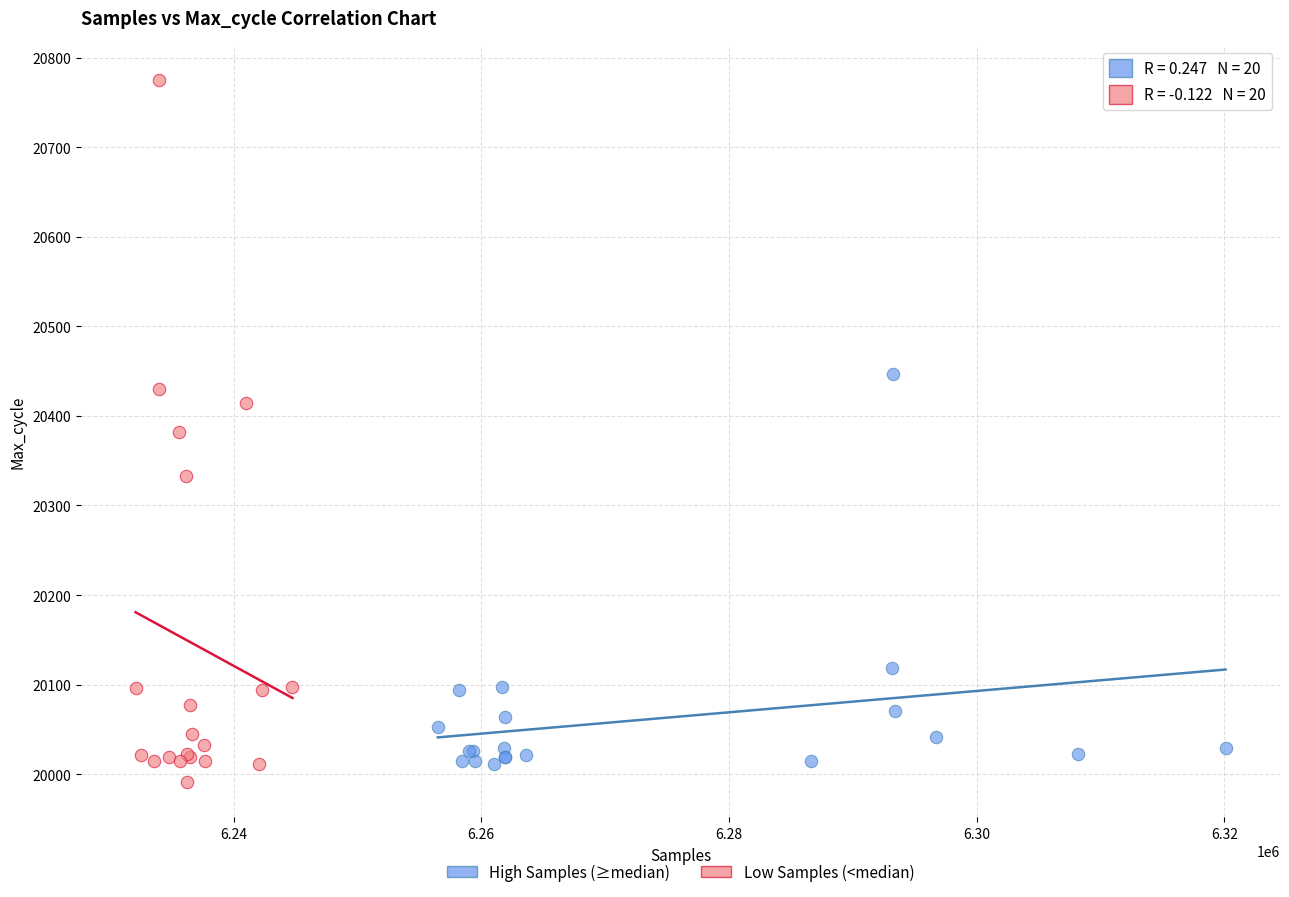

Which series has the widest spread of Y values?

Low Samples (<median)